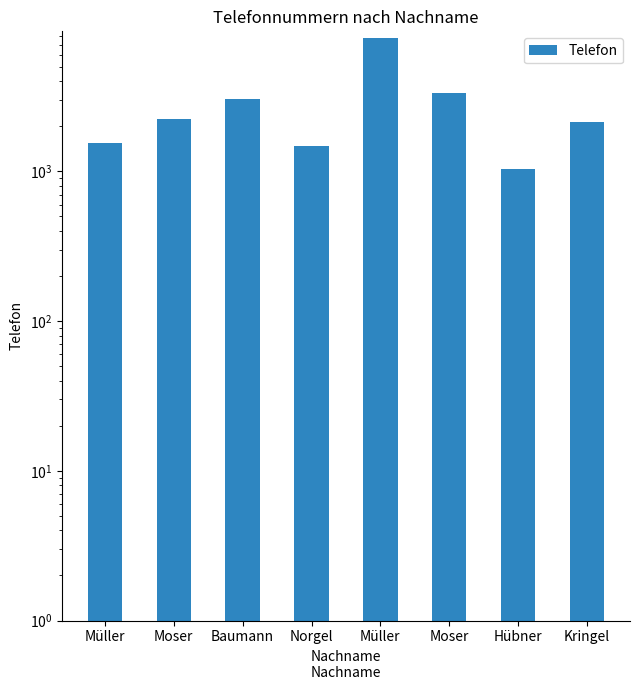

Are the bars horizontal?

No